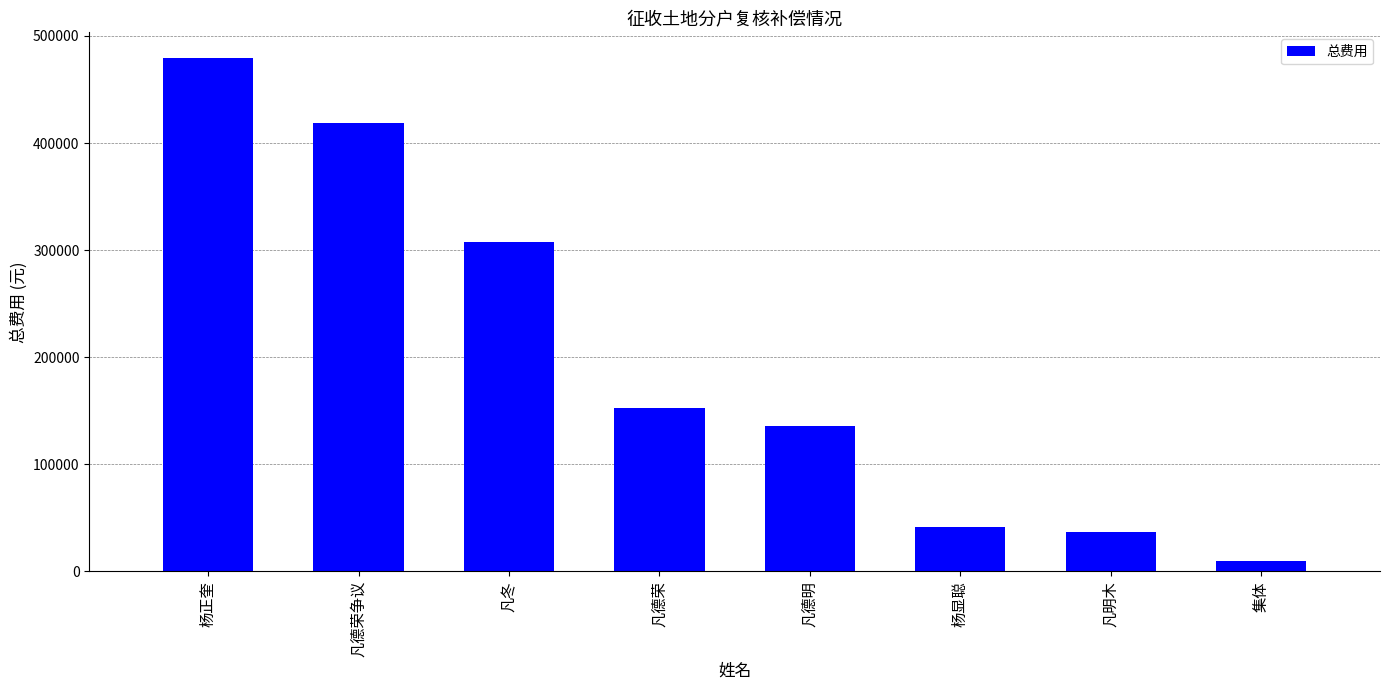

What is the change in value from 杨正奎 to 杨显聪?

-437517.6